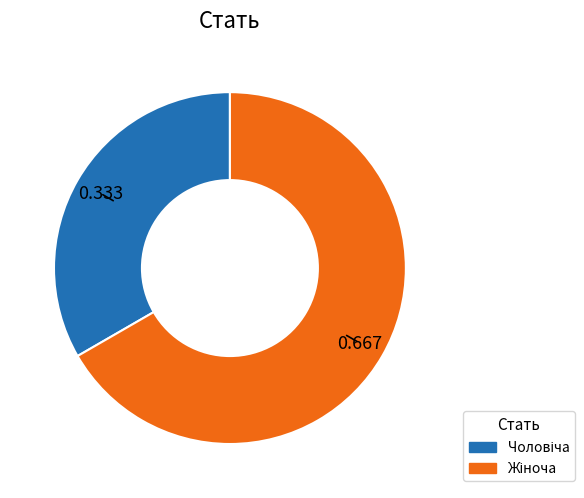

Does any single category account for the majority?

Yes